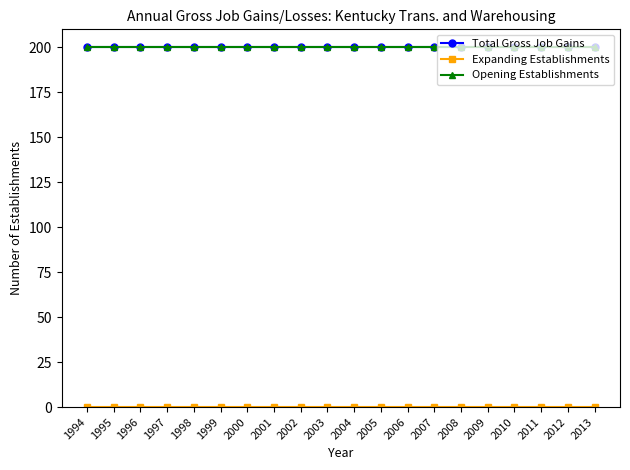

Is this an area chart (filled region under the line)?

No